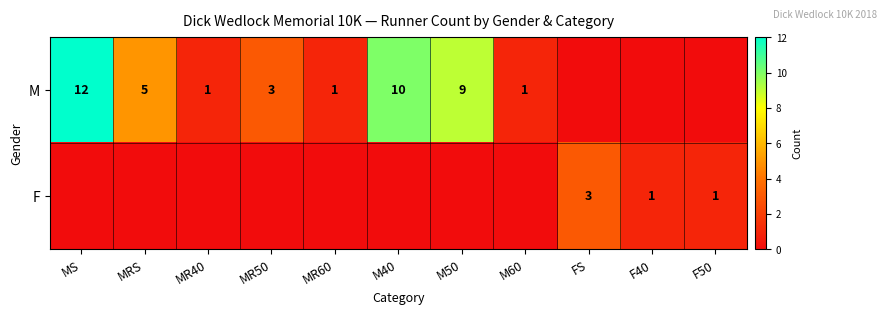

What is the difference between the M values at M50 and MRS?

4